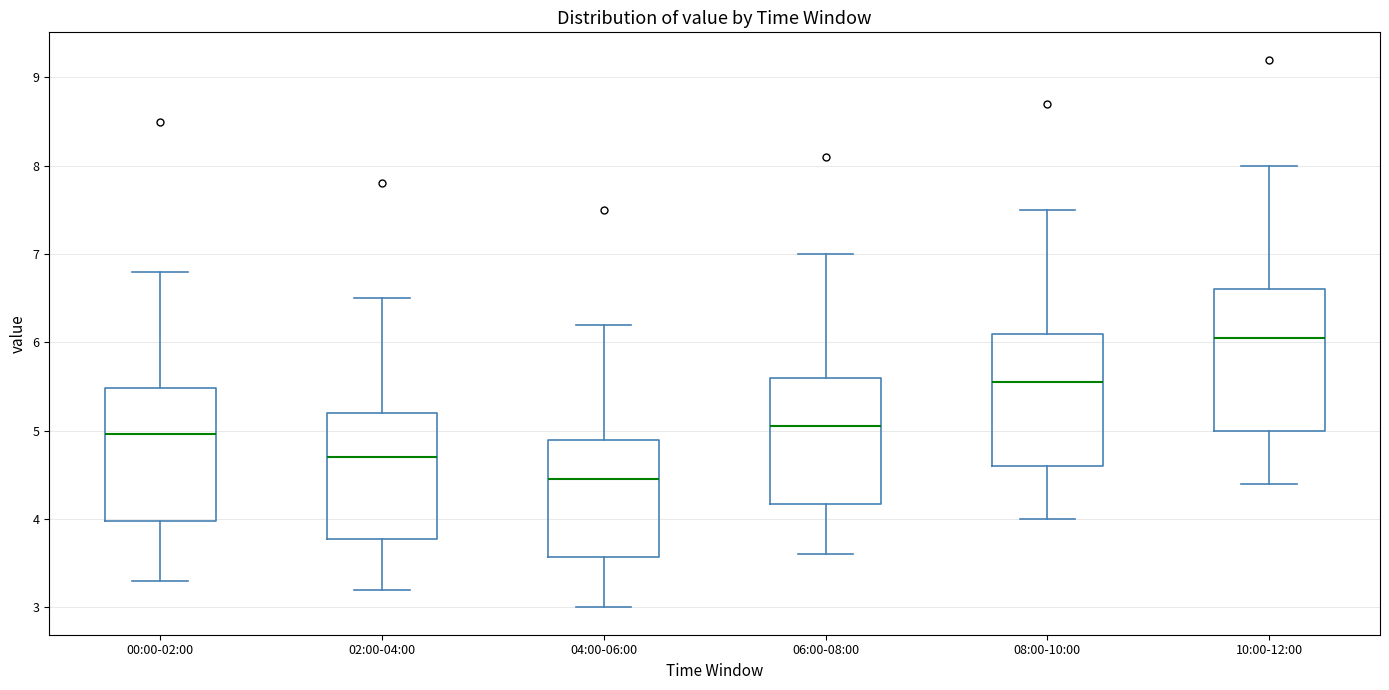

Reading left to right, transcribe this box plot: for each box, give where its median line is, the range the box spans, and where its two whiskers end, as read against the y-axis. The values are not printed on the chart, so give them approximately, as read against the axis.

00:00-02:00: median 5.0, box 4.0 to 5.5, whiskers 3.3 to 6.8
02:00-04:00: median 4.7, box 3.8 to 5.2, whiskers 3.2 to 6.5
04:00-06:00: median 4.5, box 3.6 to 4.9, whiskers 3.0 to 6.2
06:00-08:00: median 5.1, box 4.2 to 5.6, whiskers 3.6 to 7.0
08:00-10:00: median 5.6, box 4.6 to 6.1, whiskers 4.0 to 7.5
10:00-12:00: median 6.1, box 5.0 to 6.6, whiskers 4.4 to 8.0